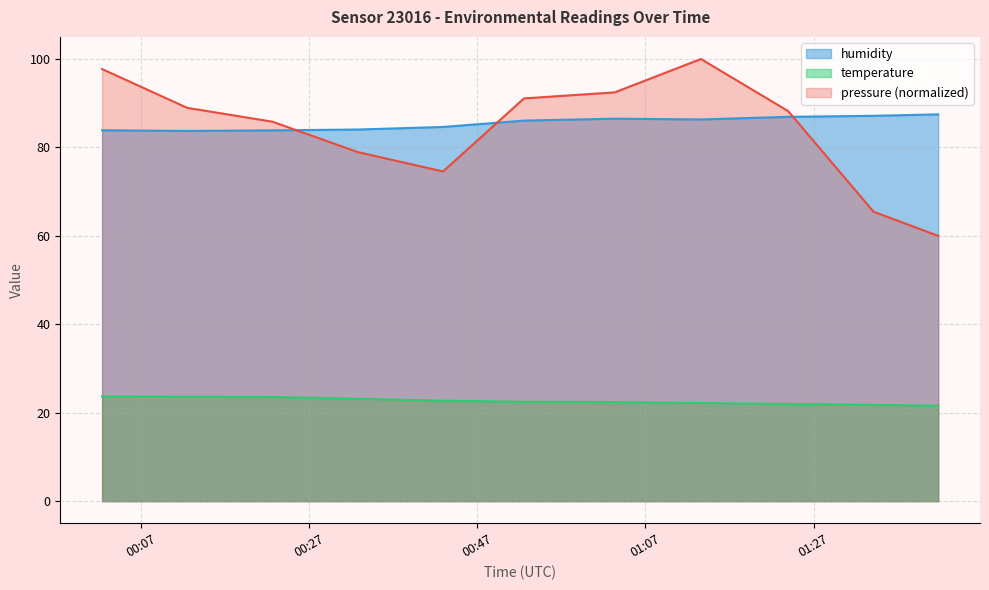

At 00:12, list the series in order from smallest to largest.

temperature, humidity, pressure